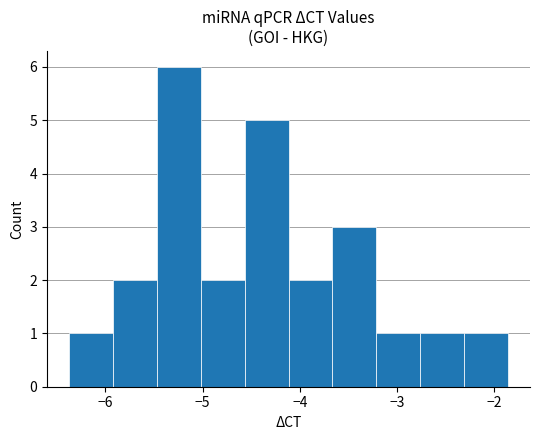

How tall is the bar that spans -2.8 to -2.3 on the x-axis? Neither the bar edges nor the heights are printed on the chart, so give them approximately, as read against the axes.

1